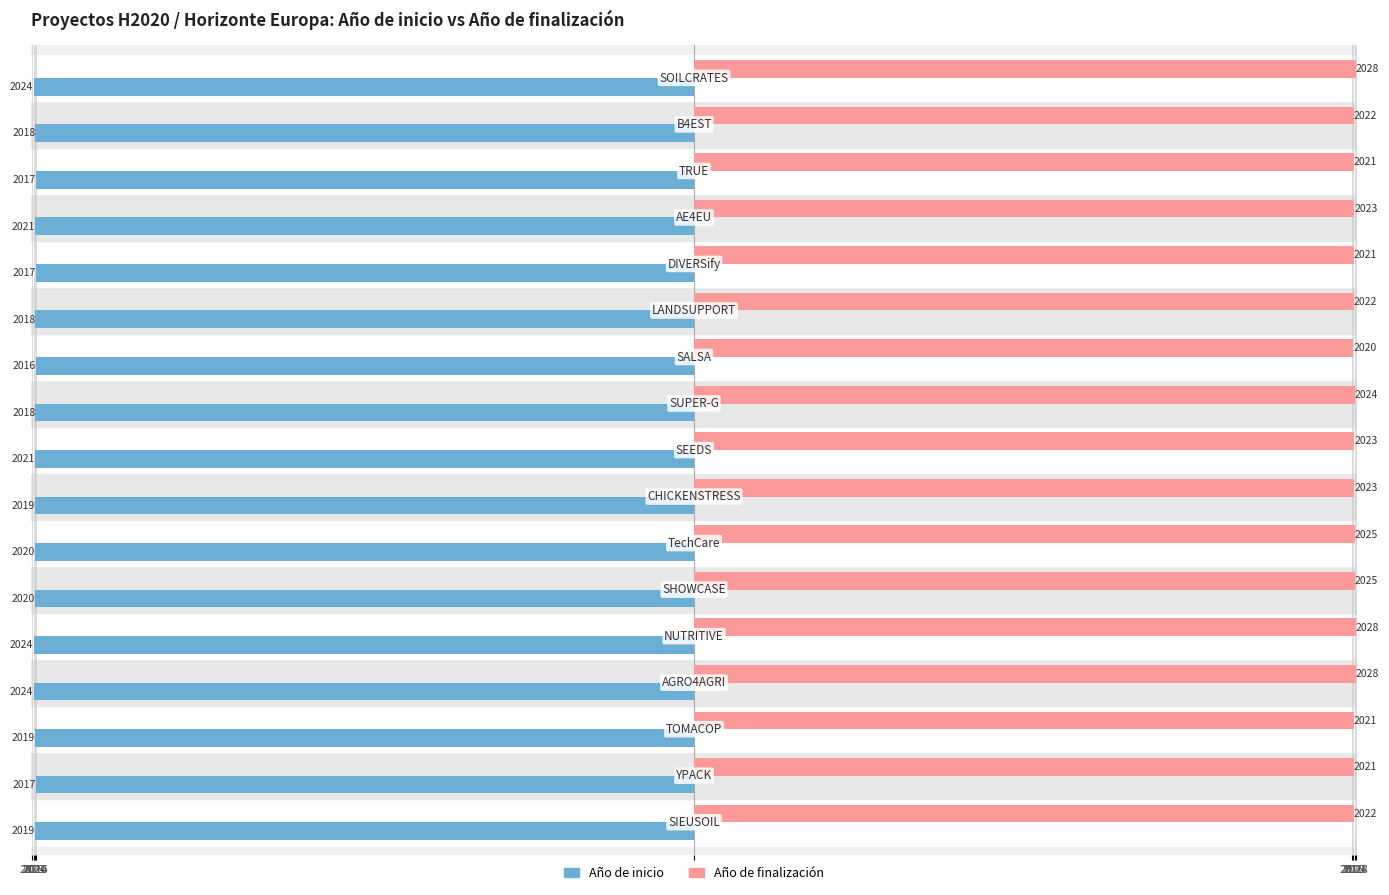

Reading right to left, list all the values displayed in this chart.

Año de inicio: -2024	-2018	-2017	-2021	-2017	-2018	-2016	-2018	-2021	-2019	-2020	-2020	-2024	-2024	-2019	-2017	-2019
Año de finalización: 2028	2022	2021	2023	2021	2022	2020	2024	2023	2023	2025	2025	2028	2028	2021	2021	2022